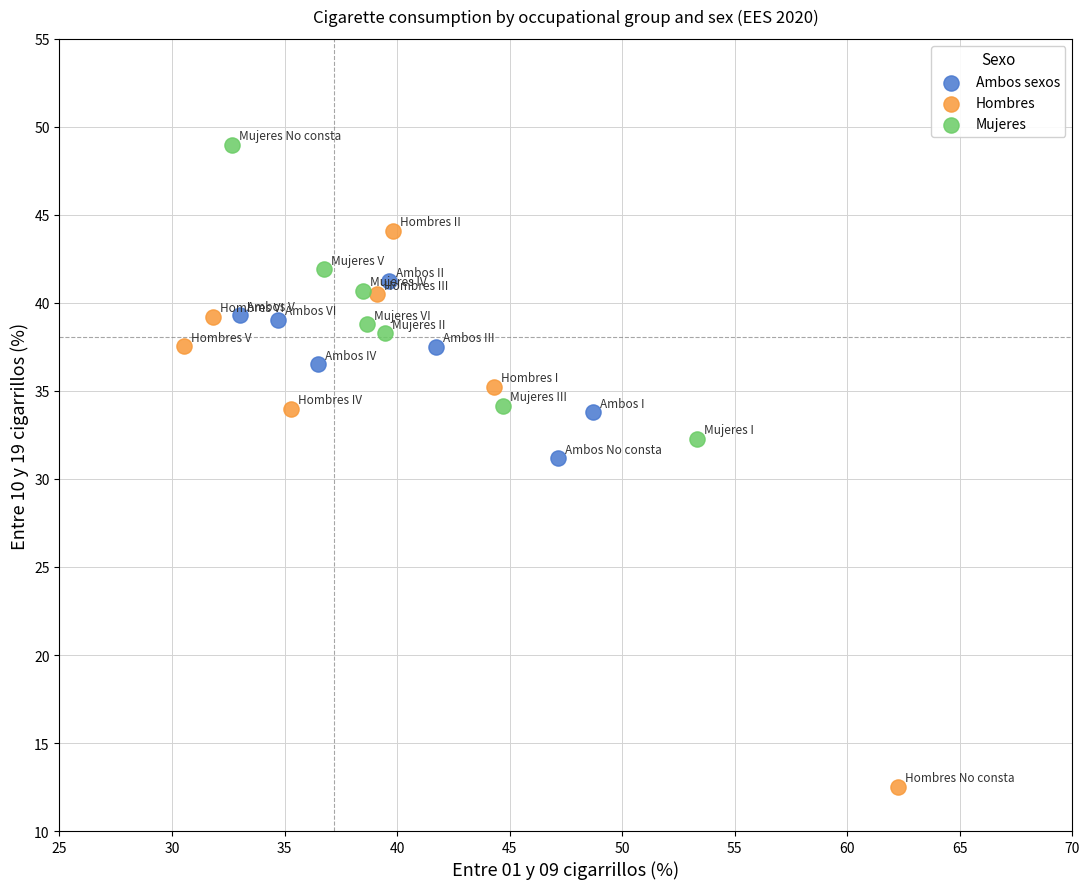

Which series contains the highest Y value?

Mujeres